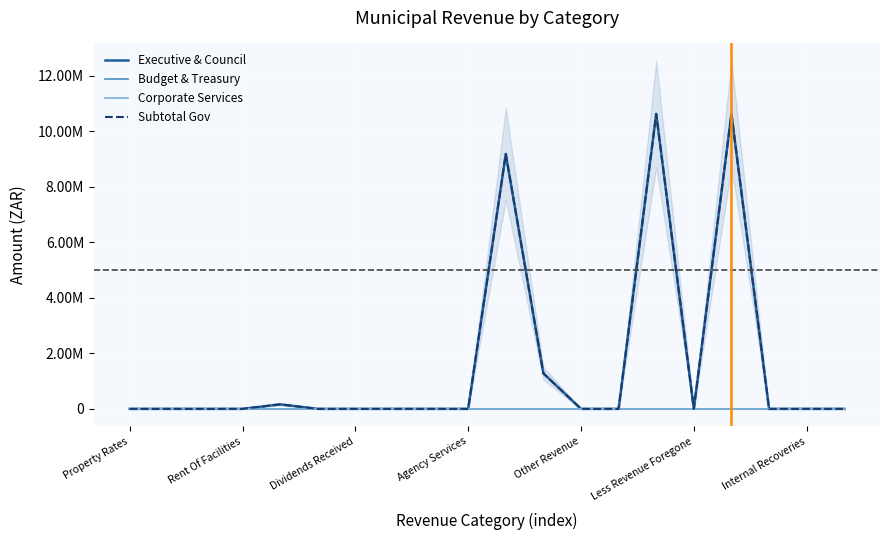

The Budget & Treasury series shows 0.0 at 13. True or false?

True